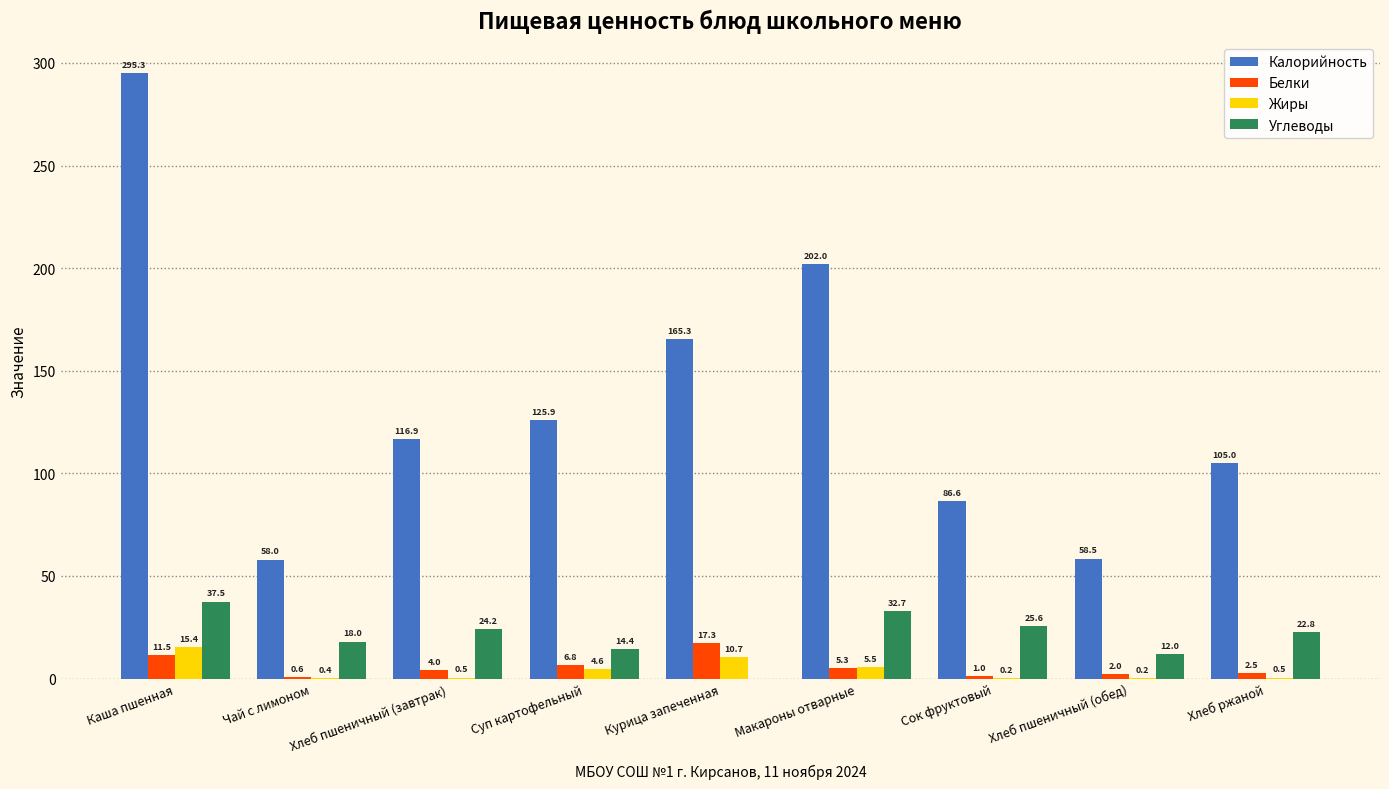

Which series has the largest total across all categories?

Калорийность